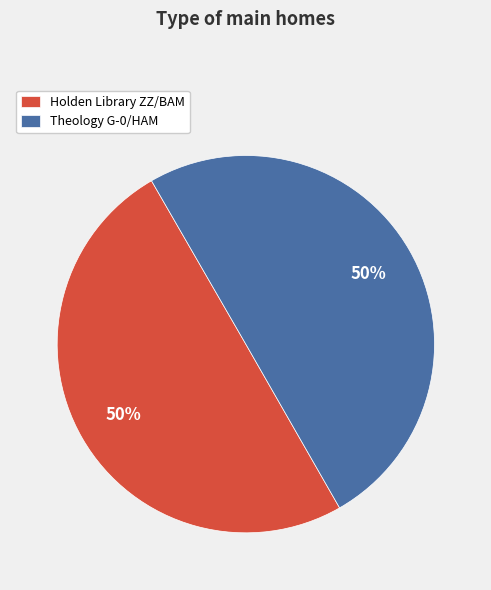

The Holden Library ZZ/BAM slice represents 42% of the pie. True or false?

False